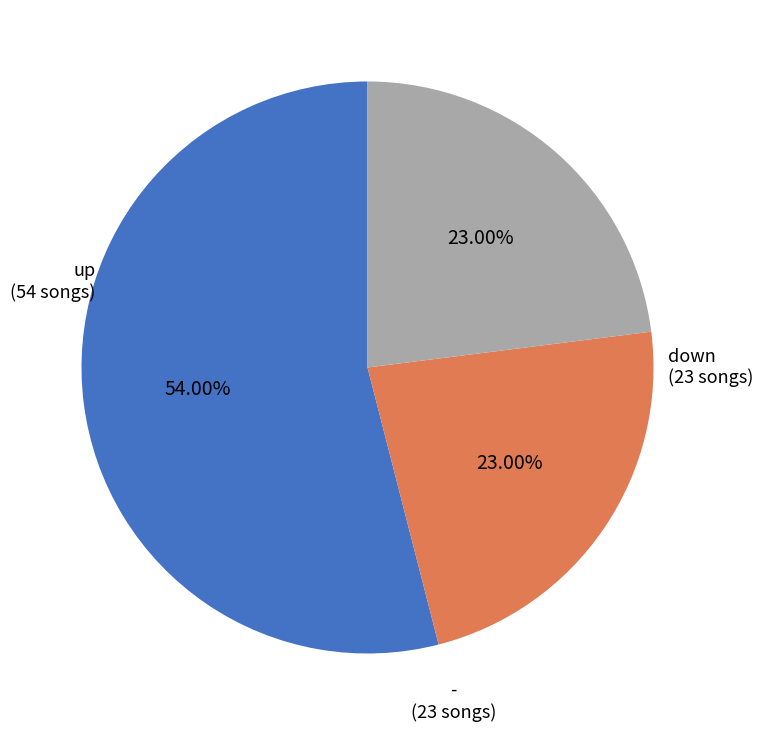

To the nearest percent, what is the difference between the largest and smallest slice percentages?

31%